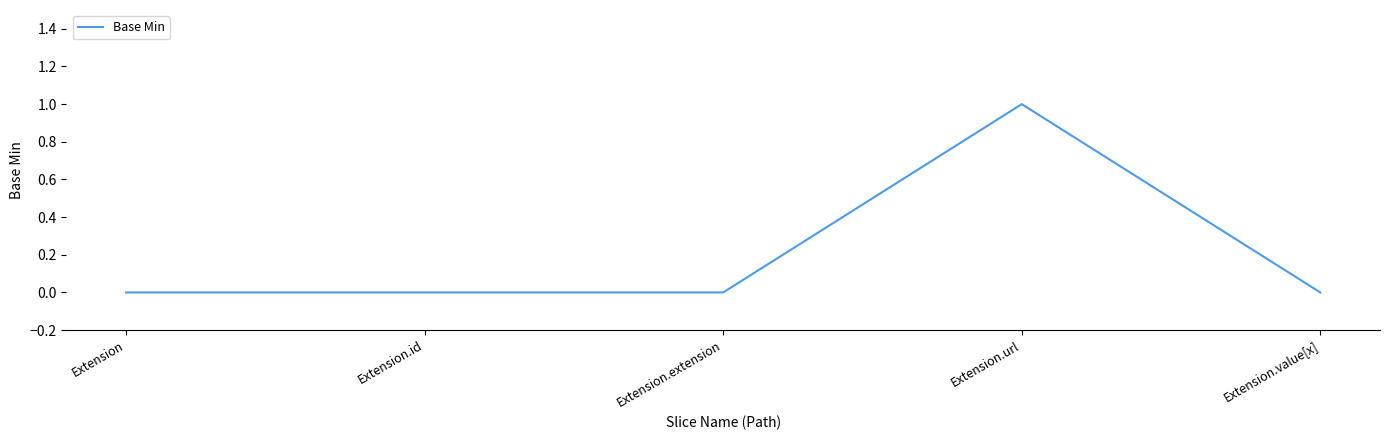

What is the sum of the values at Extension.url and Extension?

1